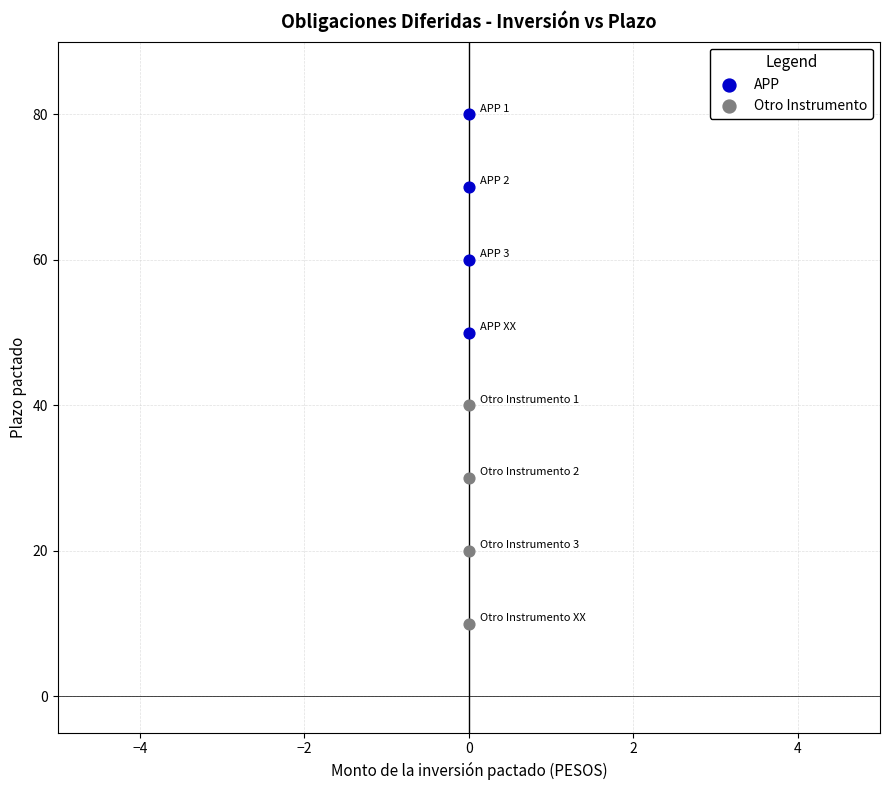

What are all the series names shown in the legend?

APP, Otro Instrumento